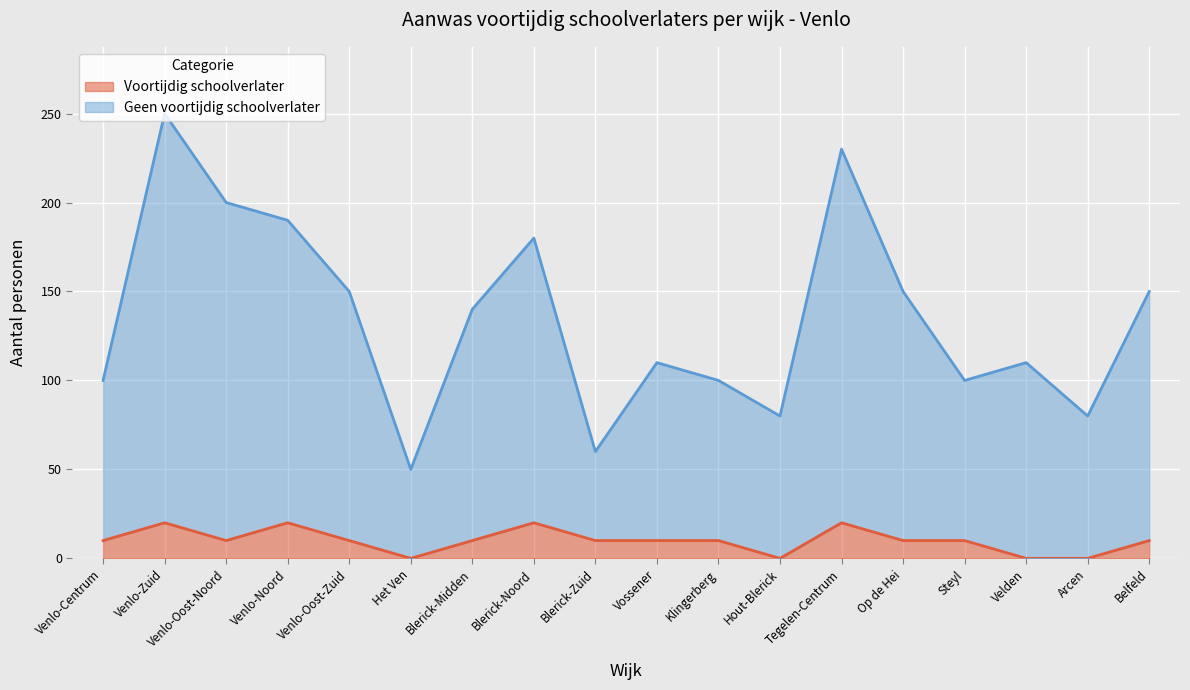

True or false: Geen voortijdig schoolverlater has a value of 262 at Venlo-Oost-Zuid.

False